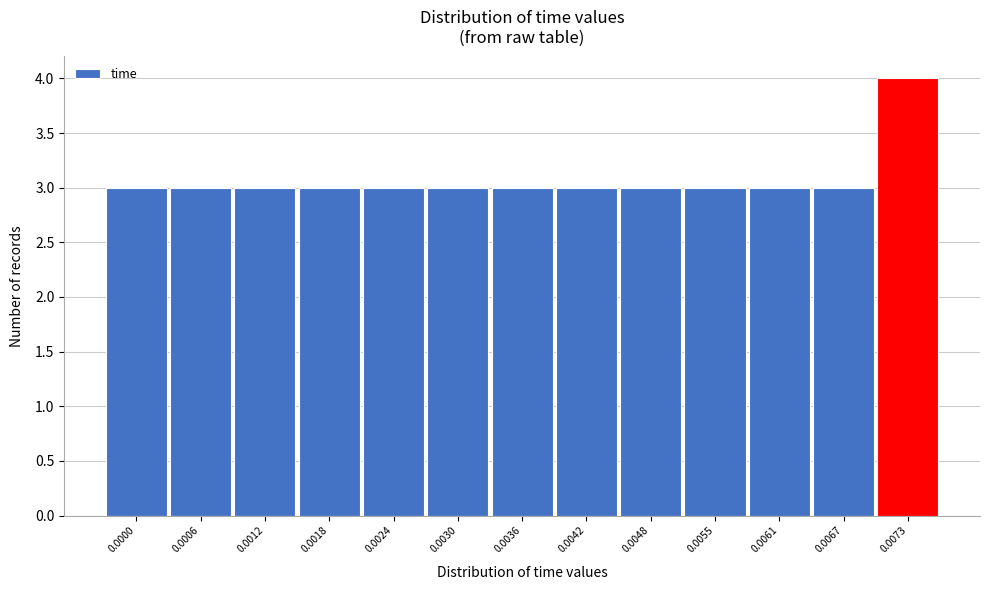

Reading left to right, what are all the values shown in this chart?

3	3	3	3	3	3	3	3	3	3	3	3	4